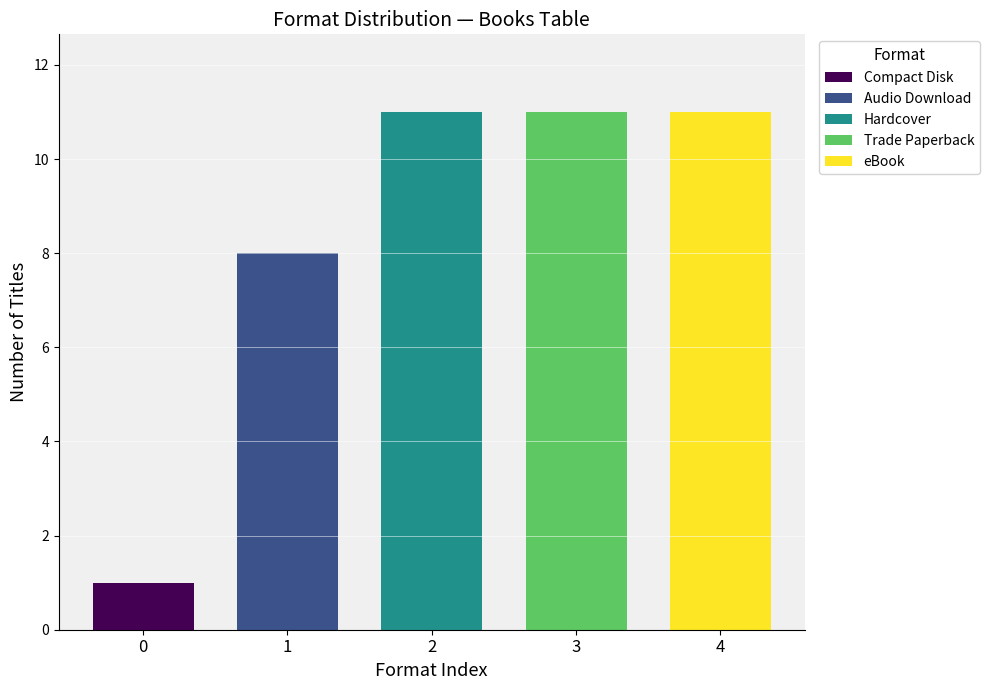

Is it true that the value at Compact Disk is 1?

True